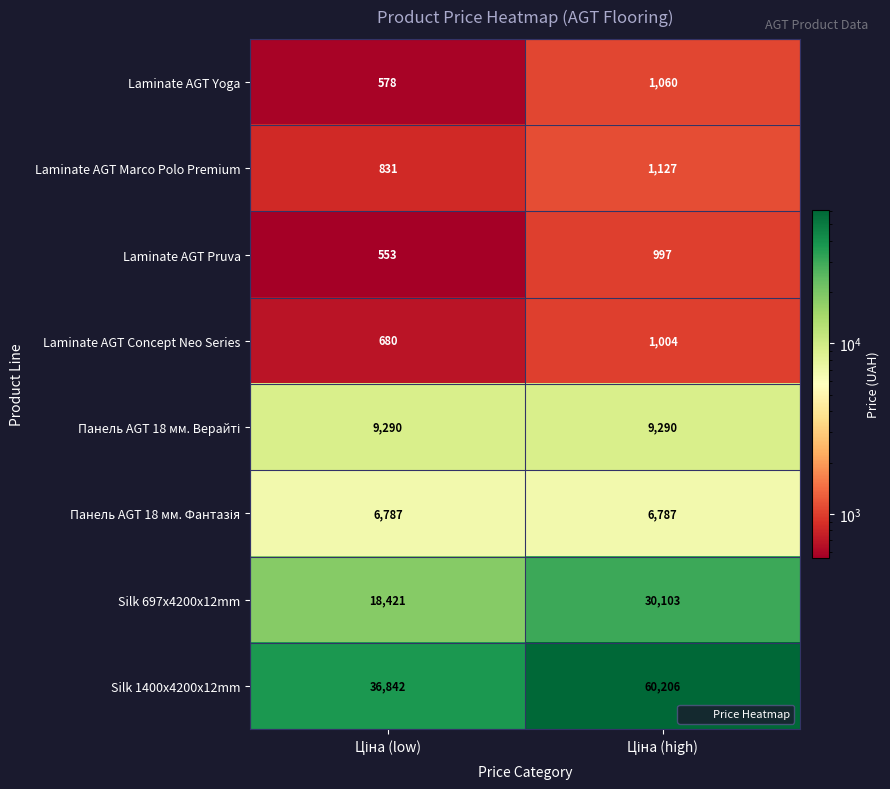

Count the number of categories in the chart.

2